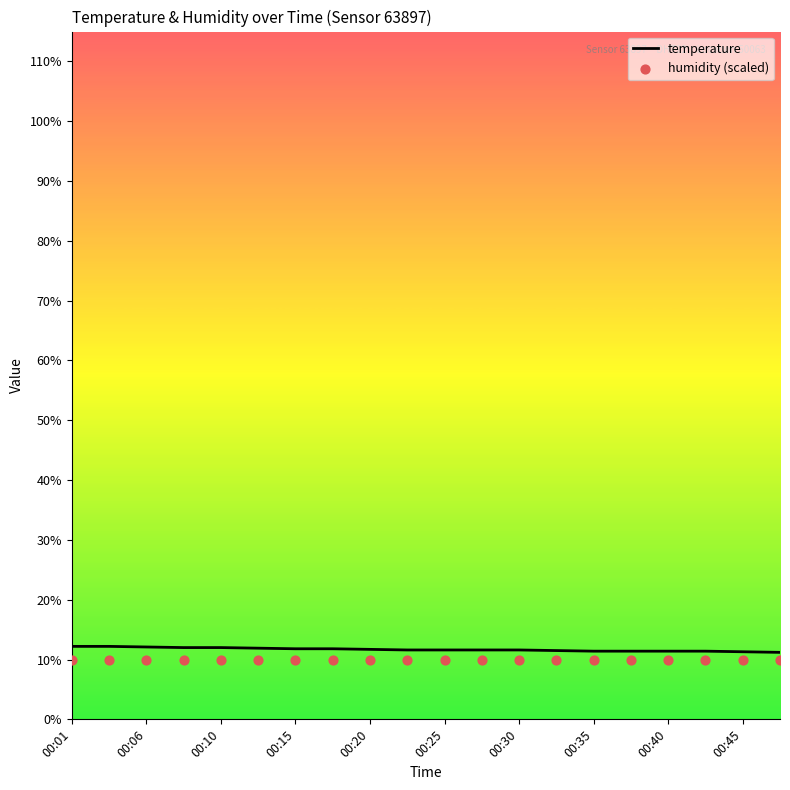

At how many categories does at least one series exceed 11?

20